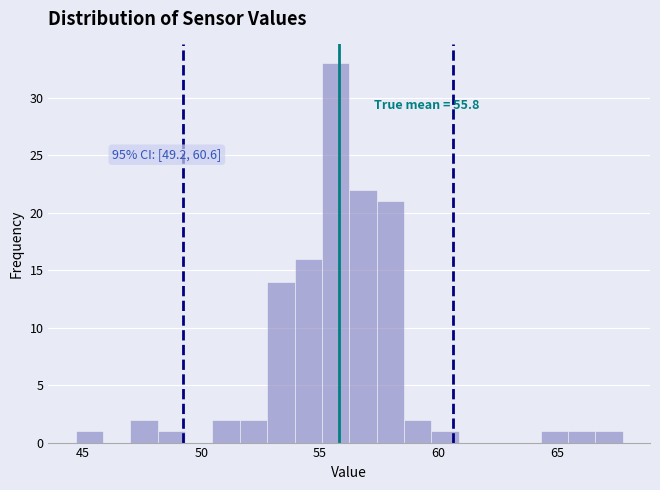

Read against the x-axis, roughly where is the centre of the tallest bar?

55.5